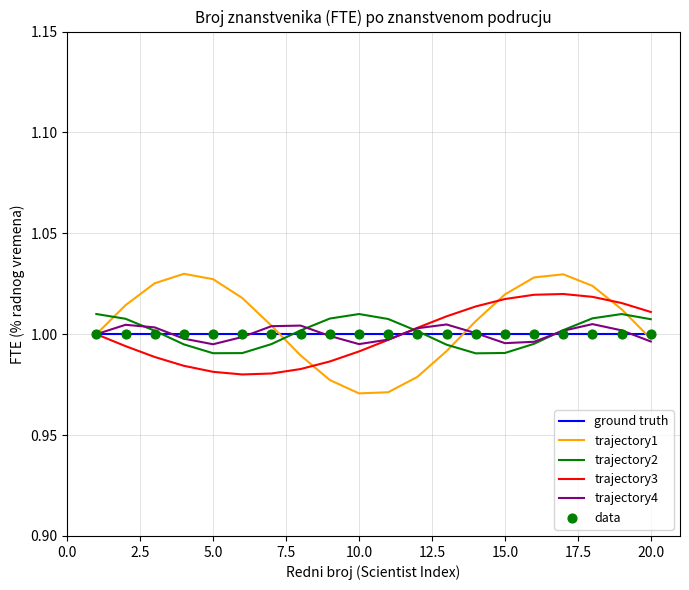

Which series has the largest total across all categories?

trajectory1